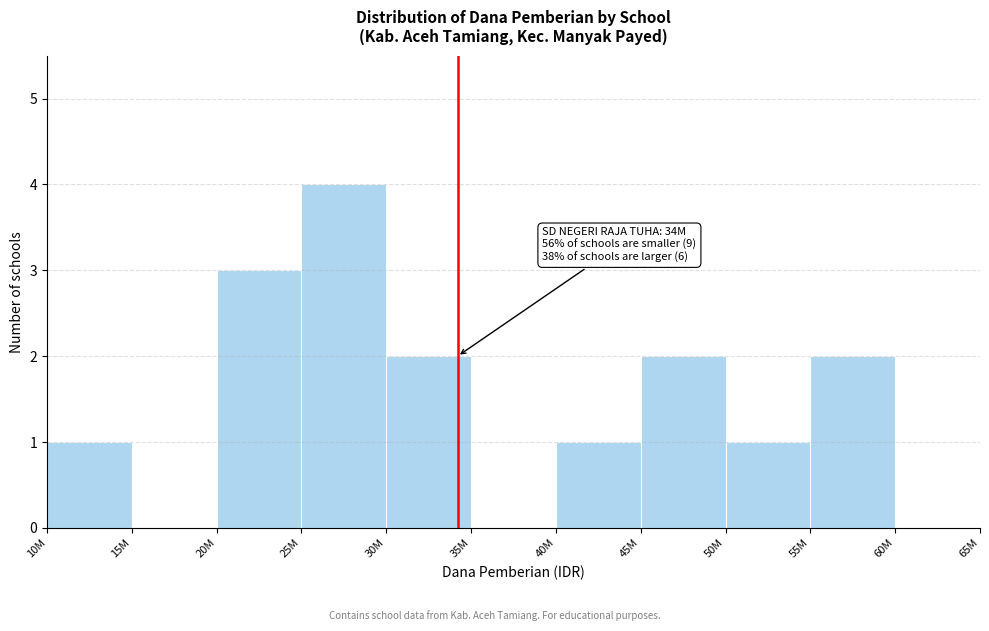

Reading left to right, transcribe all the data shown in this chart.

10M=1	15M=0	20M=3	25M=4	30M=2	35M=0	40M=1	45M=2	50M=1	55M=2	60M=0